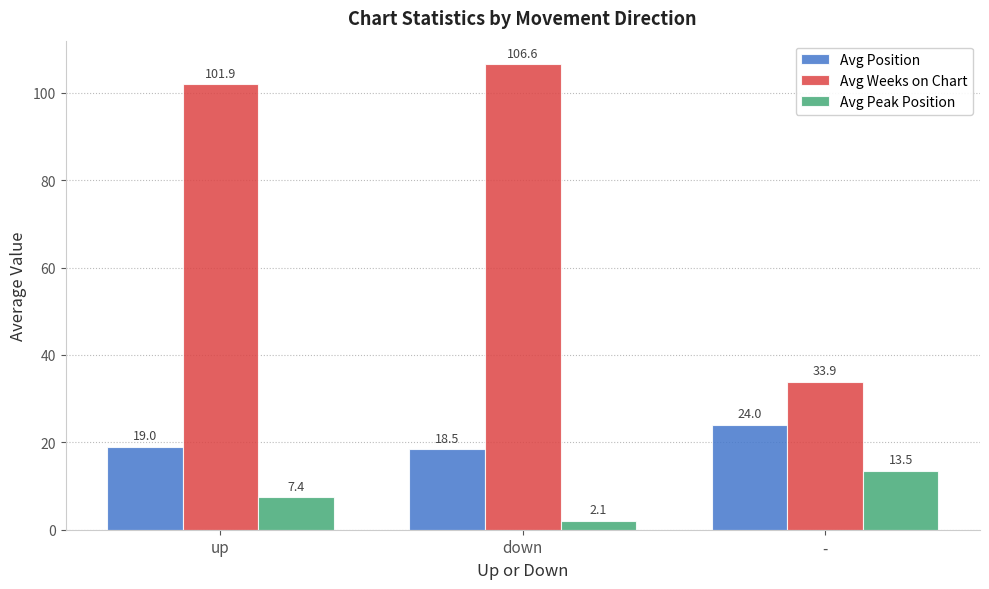

How many data points does each series have?

3